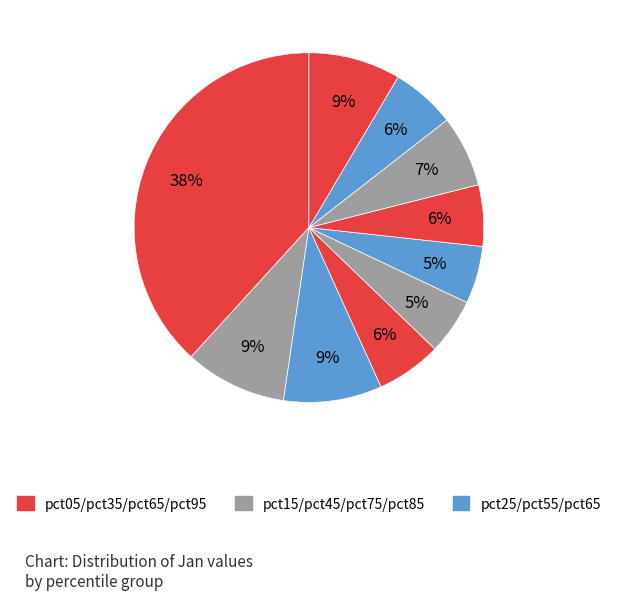

Count the number of slices in the pie.

10